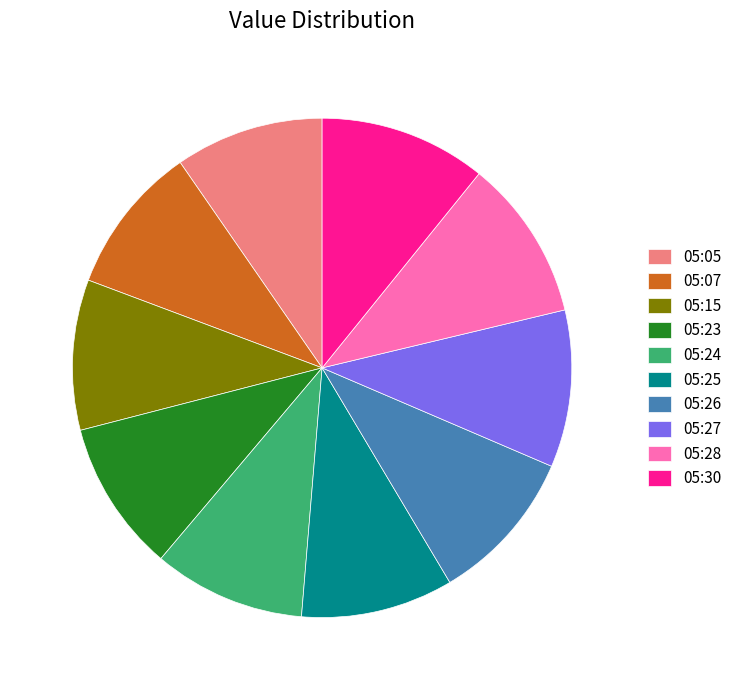

Is the sum of 05:25 and 05:30 greater than half?

No